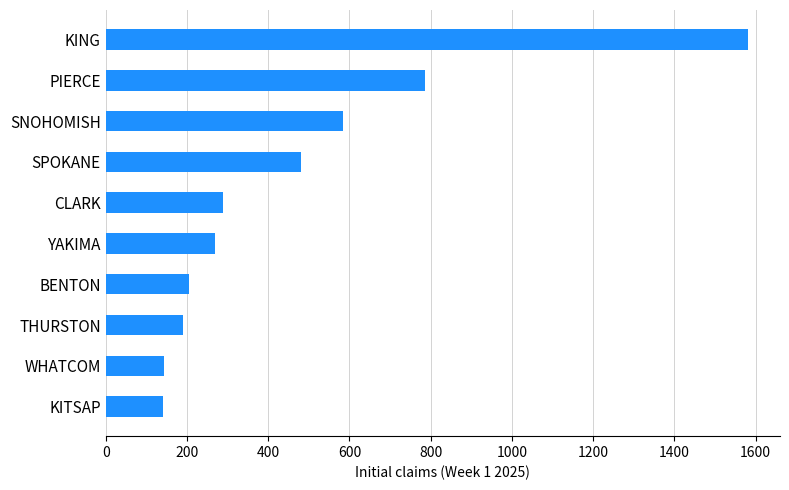

What is the sum of all values?

4671